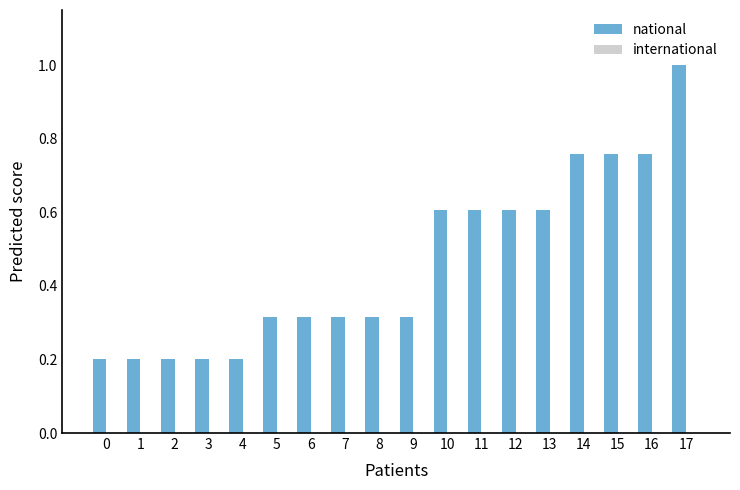

What is the maximum value shown in the chart?

1.0